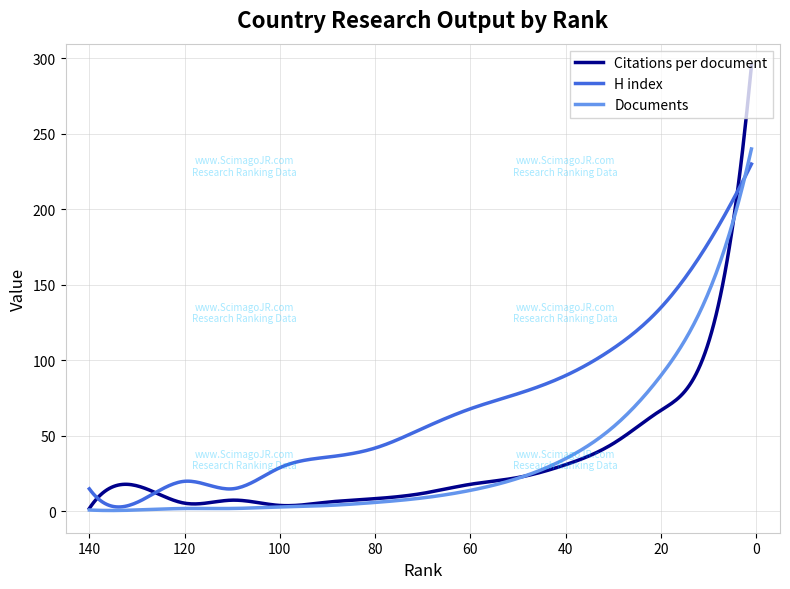

Reading left to right, list all the values displayed in this chart.

Citations per document: 2.0	17.0	5.5	7.5	4.0	6.2	8.5	12.0	18.0	22.5	31.0	45.0	67.0	112.0	295.0
H index: 15.0	6.0	20.0	15.0	29.0	36.0	42.0	55.0	68.0	78.0	90.0	108.0	135.0	178.0	230.0
Documents: 1.0	1.0	2.0	2.0	3.0	4.0	6.0	9.0	14.0	22.0	35.0	56.0	90.0	145.0	240.0